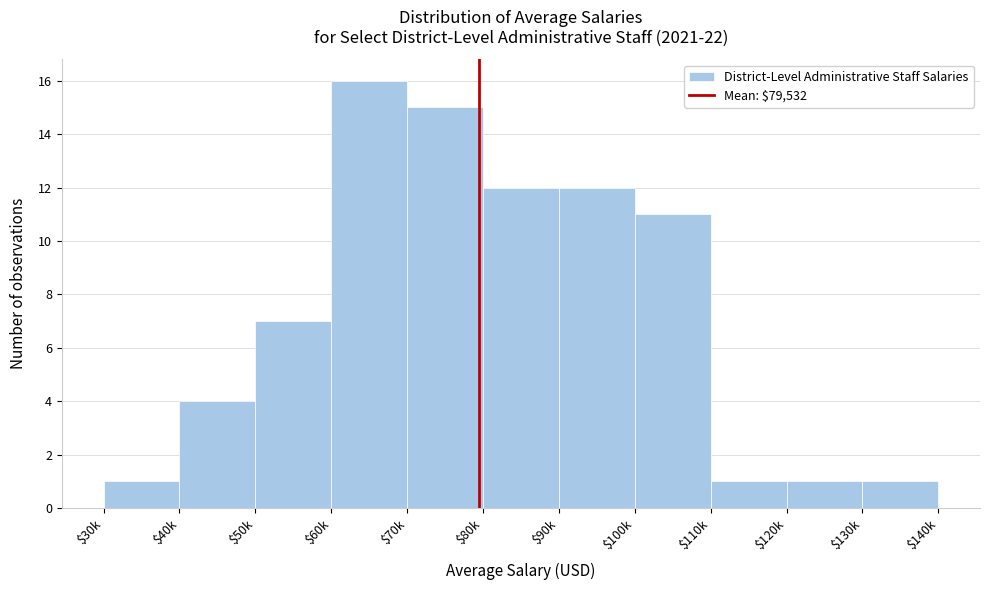

Reading left to right, transcribe all the data shown in this chart.

1	4	7	16	15	12	12	11	1	1	1